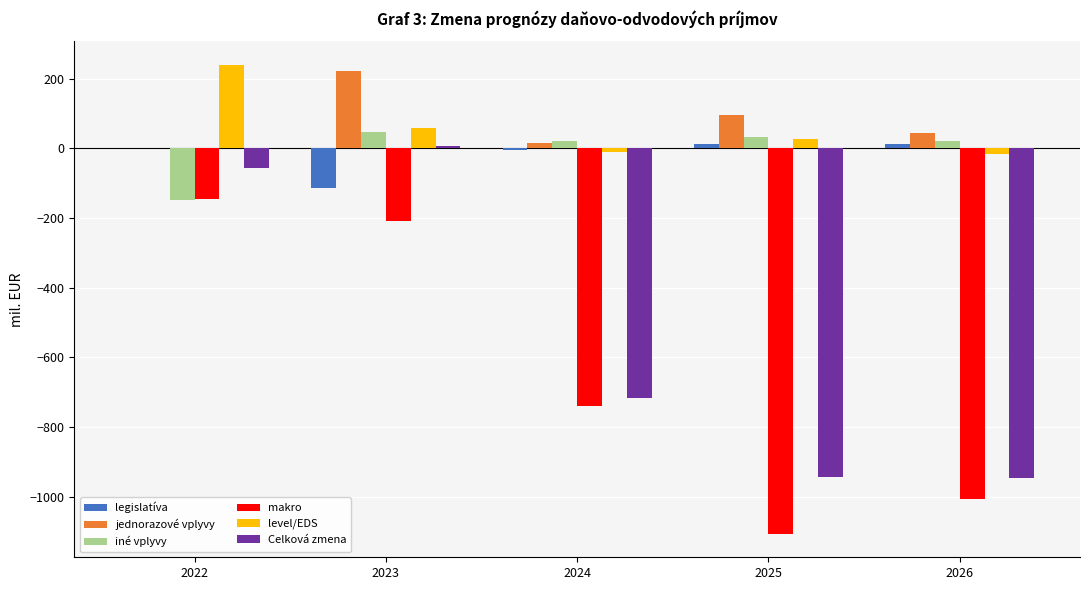

At which label is Celková zmena closest to -468?

2024